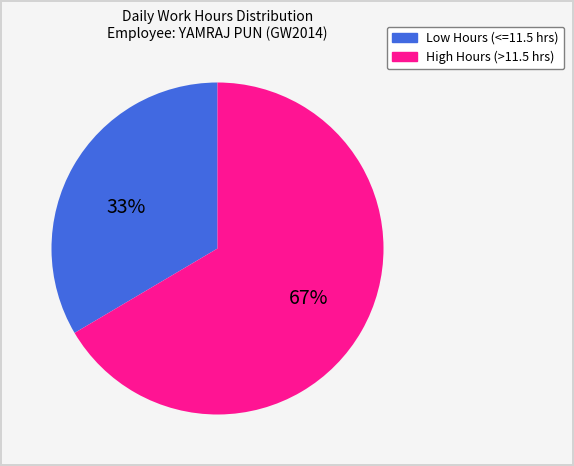

The Low Hours (<=11.5 hrs) slice represents 33% of the pie. True or false?

True